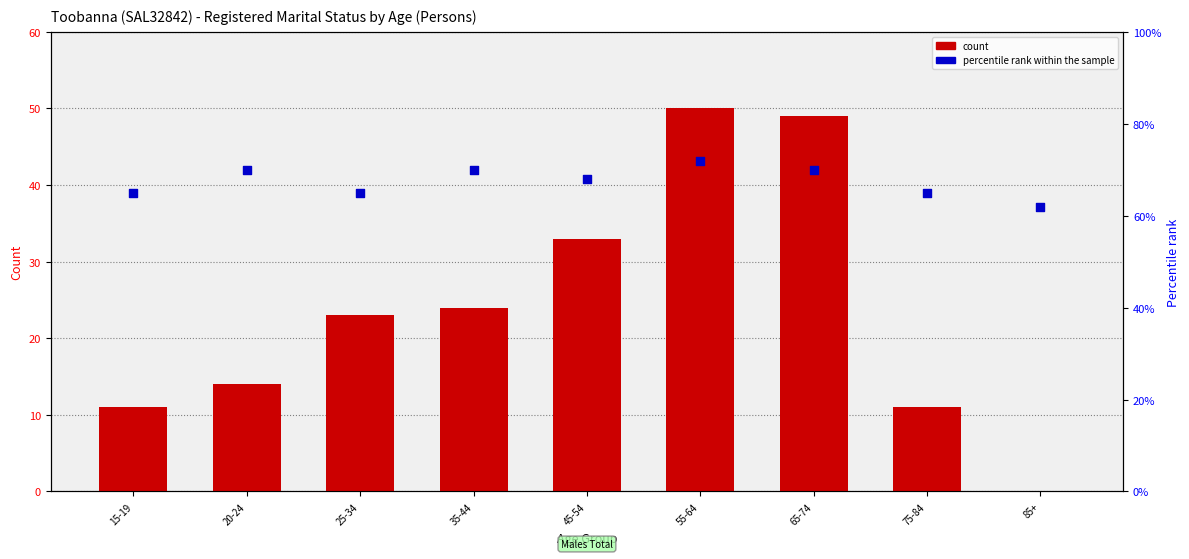

Which series has the largest total across all categories?

percentile rank within the sample